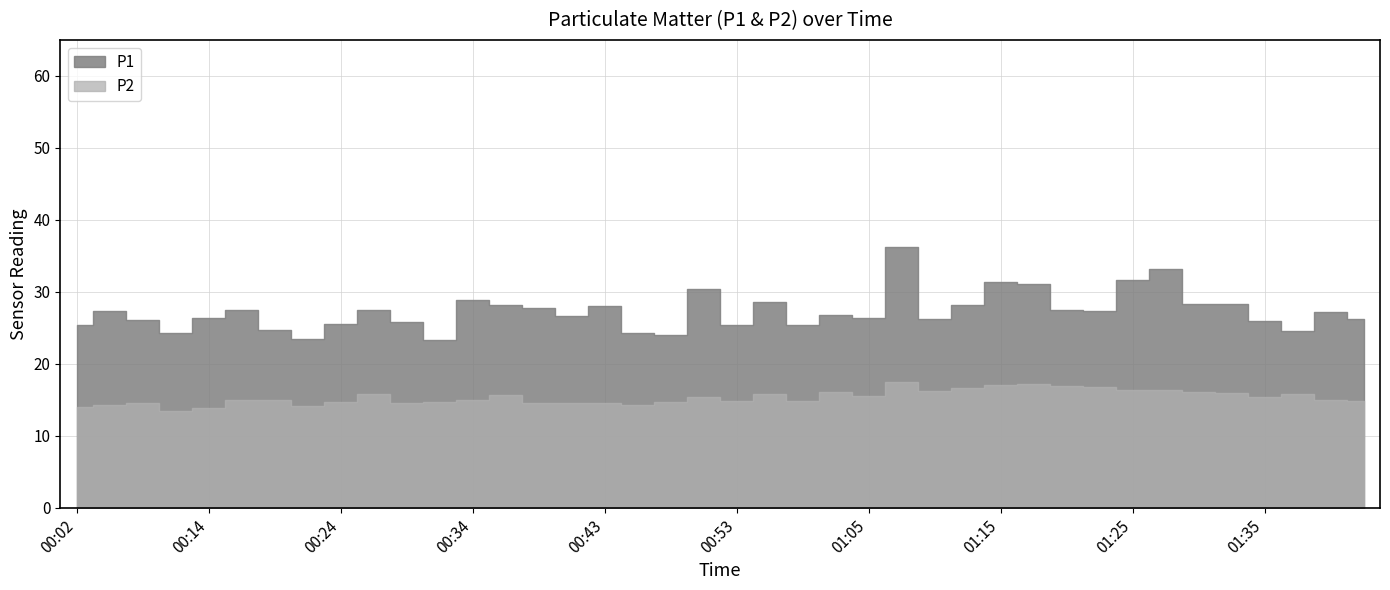

Rank the series by their average value, from lowest to highest.

P2, P1